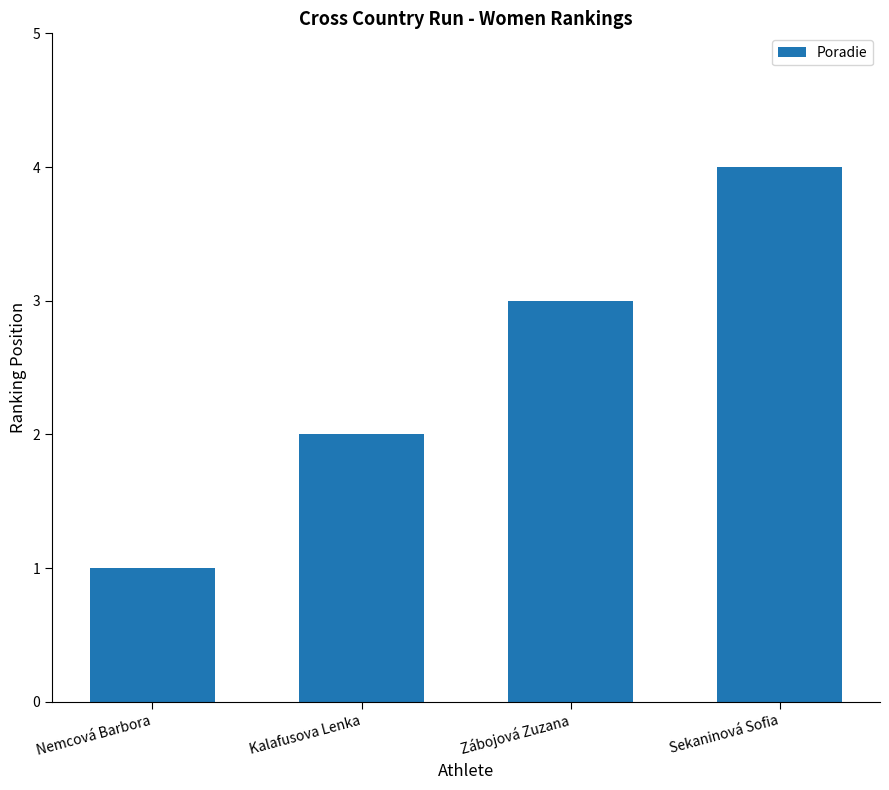

At which category does the chart reach its minimum across all series?

Nemcová Barbora